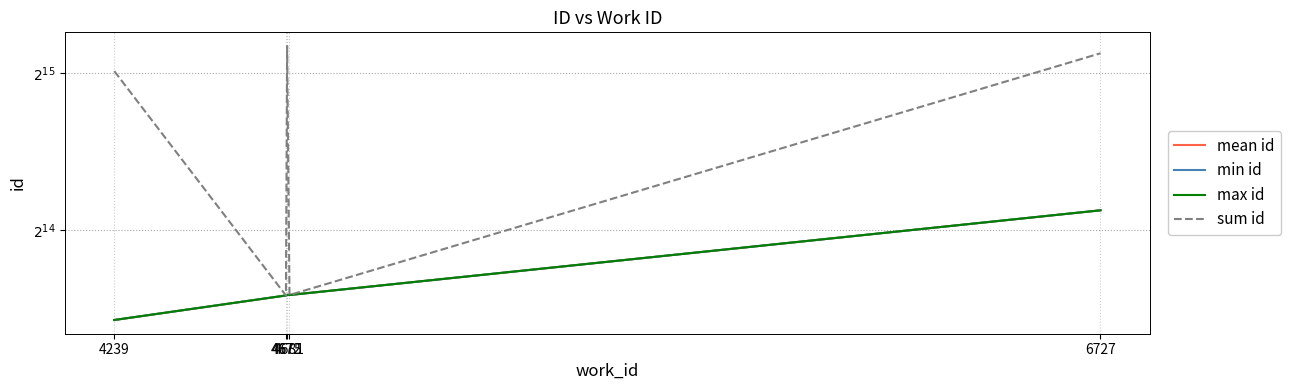

List the series in order of their peak value, lowest first.

min id, mean id, max id, sum id